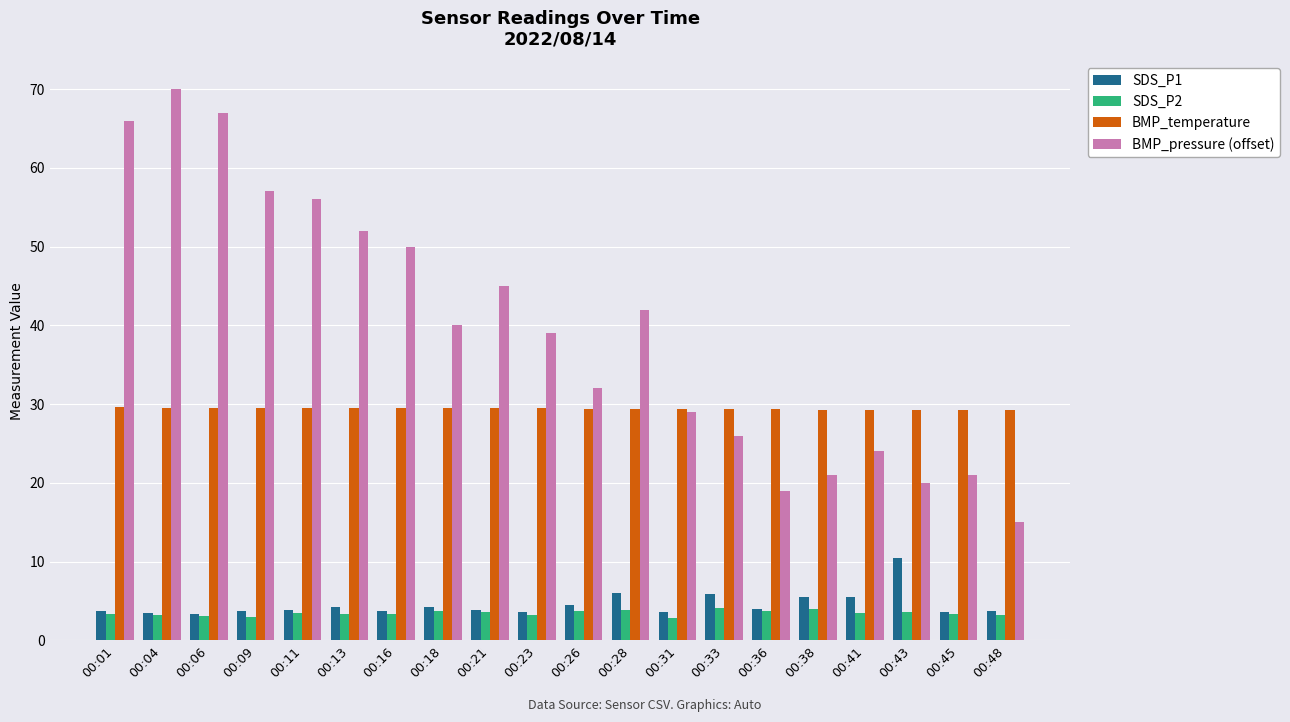

What is the value of the SDS_P2 bar at the 7th from the left?

3.3